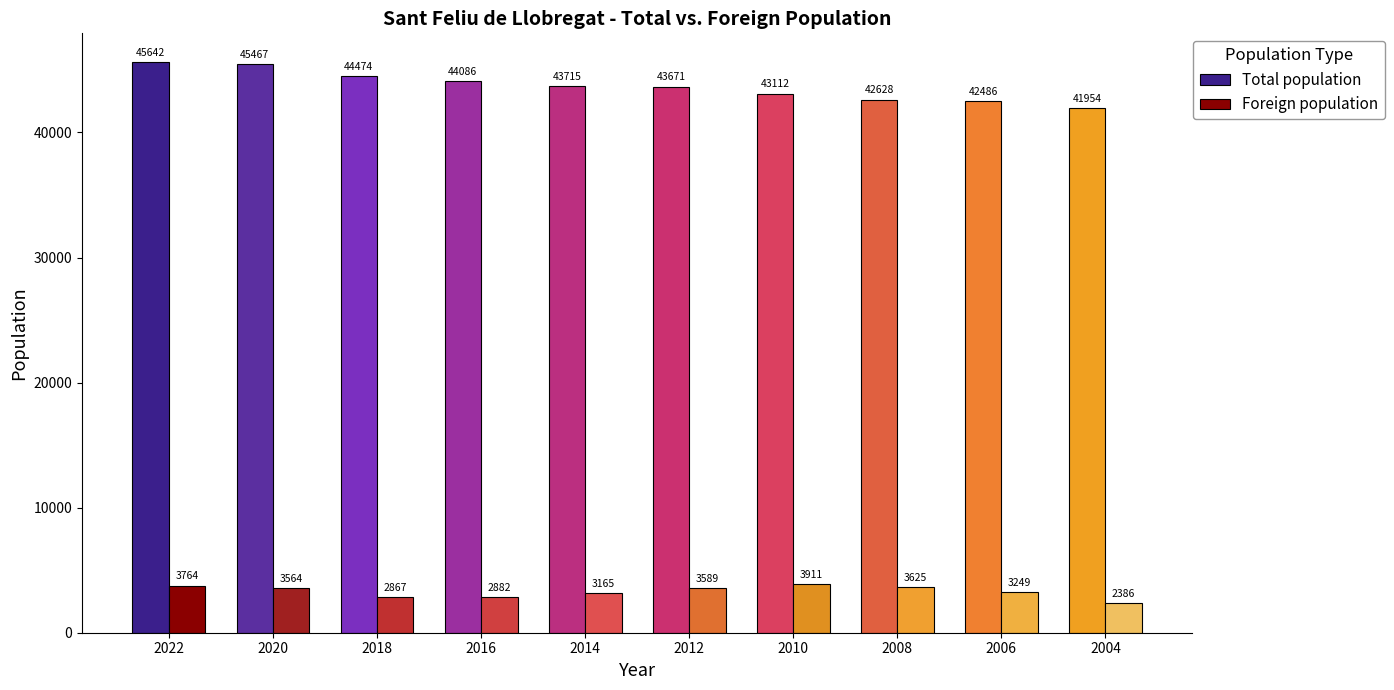

What is the spread (max minus min) of values at 2004?

39568